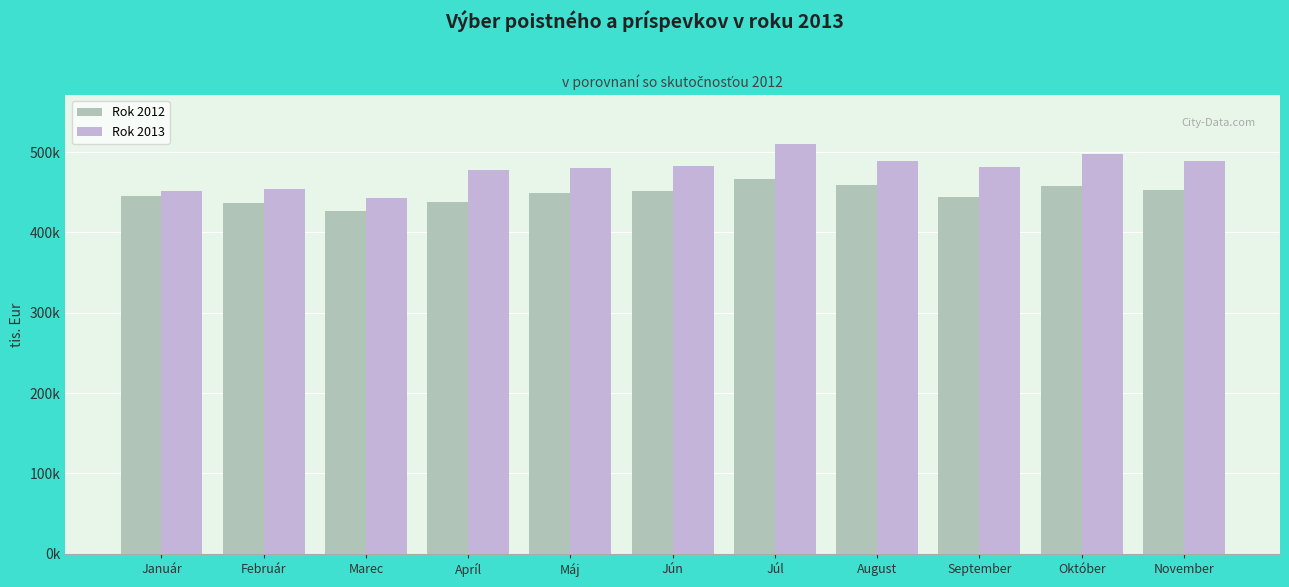

What are all the series names shown in the legend?

Rok 2012, Rok 2013